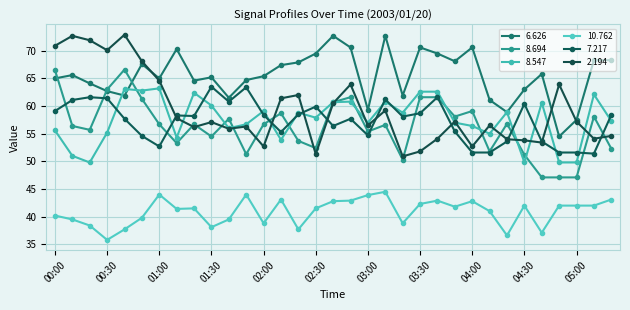

Reading left to right, extract all data points from this chart.

6.626: 65.0	65.6	64.1	62.7	61.9	67.6	65.0	70.3	64.6	65.2	61.5	64.7	65.4	67.4	67.9	69.5	72.7	70.6	59.3	72.7	61.9	70.6	69.5	68.1	70.6	61.1	58.9	63.0	65.8	54.5	57.5	68.3	68.3
8.694: 66.5	56.4	55.7	63.0	66.6	61.3	56.7	53.3	56.7	54.5	57.7	51.3	56.7	58.7	53.7	52.4	60.7	61.6	55.4	56.6	50.3	61.6	61.6	58.1	59.1	51.8	56.8	51.2	47.1	47.1	47.1	58.1	52.3
8.547: 55.6	51.0	49.8	55.2	63.1	62.8	63.2	54.3	62.4	60.1	56.0	56.7	59.1	53.9	58.8	57.9	60.7	60.8	57.0	60.8	58.8	62.6	62.6	57.0	56.4	55.0	58.9	49.8	60.6	49.8	49.8	62.1	57.3
10.762: 40.2	39.5	38.4	35.8	37.7	39.8	44.0	41.4	41.5	38.1	39.5	44.0	38.8	43.1	37.7	41.5	42.8	42.9	43.9	44.5	38.8	42.3	42.9	41.8	42.8	41.0	36.6	42.0	37.1	42.0	42.0	42.0	43.1
7.217: 59.1	61.1	61.6	61.4	57.7	54.6	52.7	58.3	58.2	63.5	60.8	63.4	58.4	55.3	58.5	59.9	56.4	57.7	54.7	61.2	58.1	58.7	61.6	55.4	51.6	51.6	53.6	60.4	53.6	51.6	51.6	51.4	58.4
2.194: 70.9	72.7	71.9	70.1	72.9	68.1	64.6	57.8	56.2	57.1	55.9	56.3	52.7	61.4	62.0	51.3	60.5	63.9	56.5	59.2	50.9	51.8	54.1	57.2	52.7	56.5	54.0	53.8	53.4	63.9	57.2	54.1	54.6